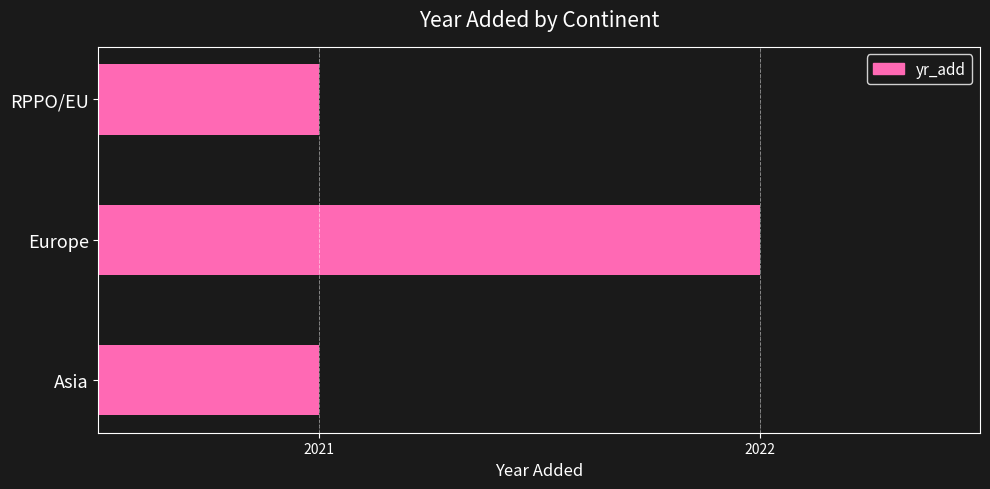

What is the change in value from Asia to Europe?

+1